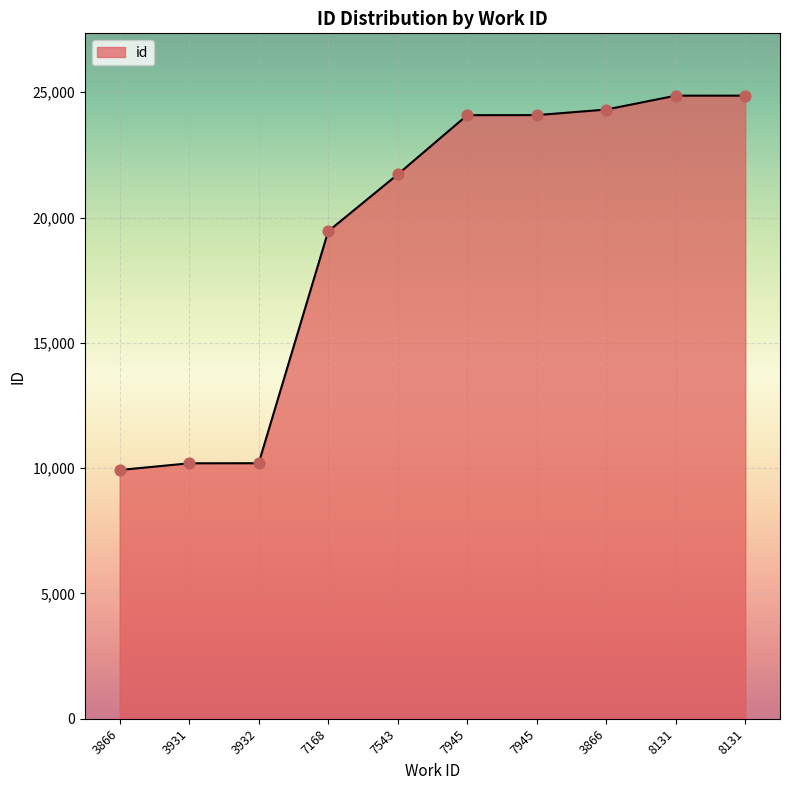

What is the change in value from 7543 to 7945?

+2366